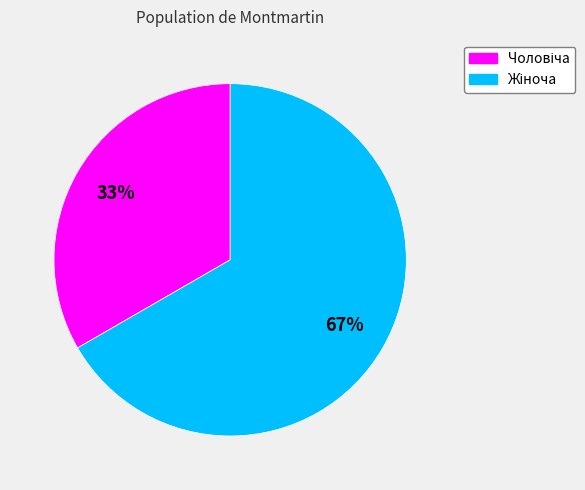

To the nearest percent, what is the average slice percentage?

50%